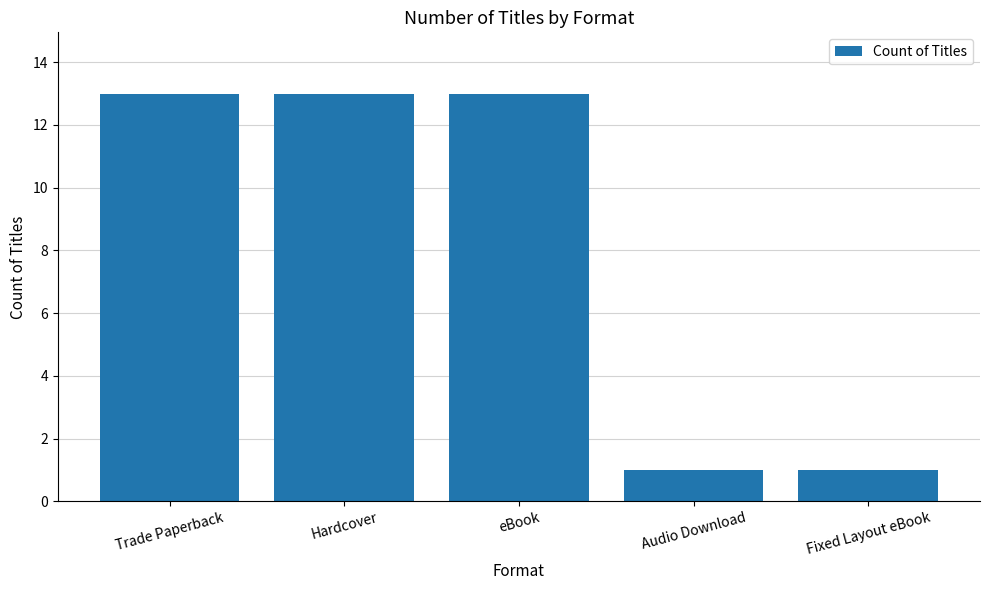

What is the sum of all values?

41